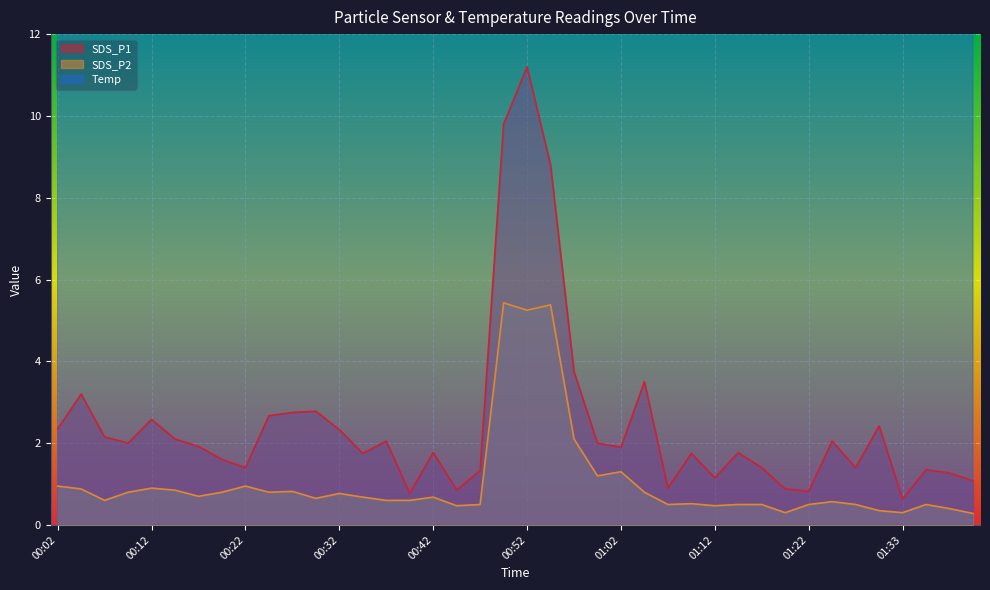

At which label is SDS_P1 closest to 5?

00:57